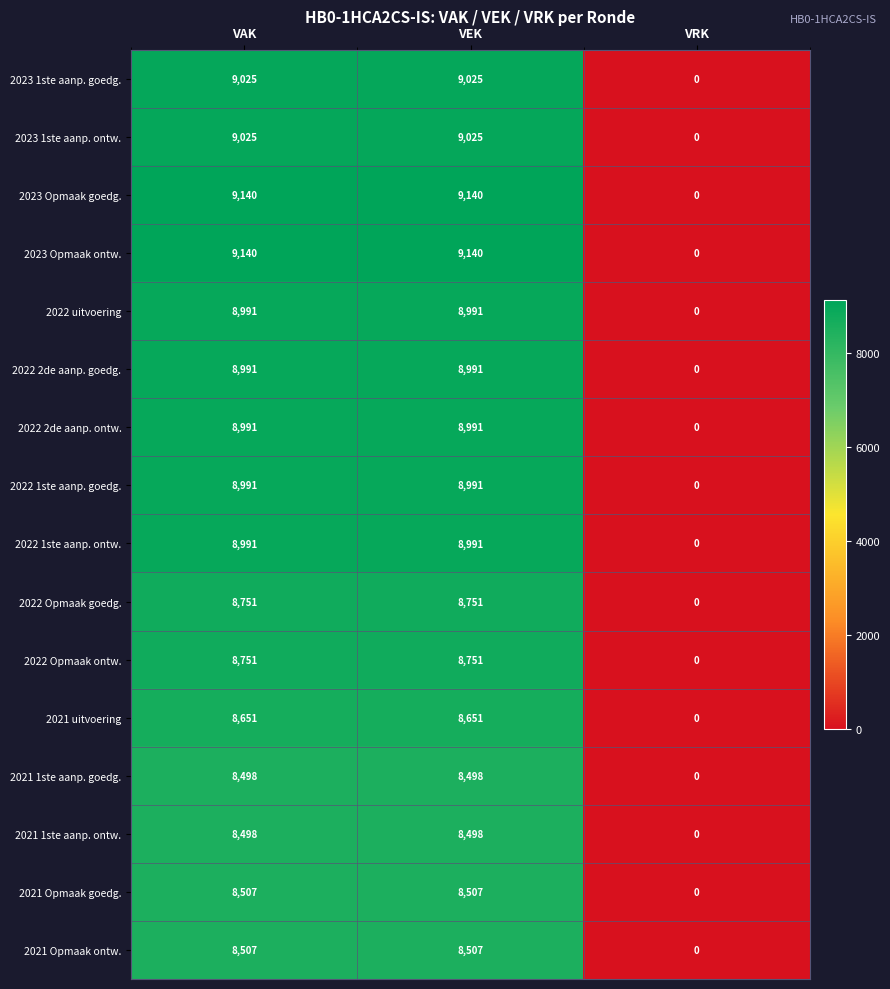

How many categories are shown in the chart?

3